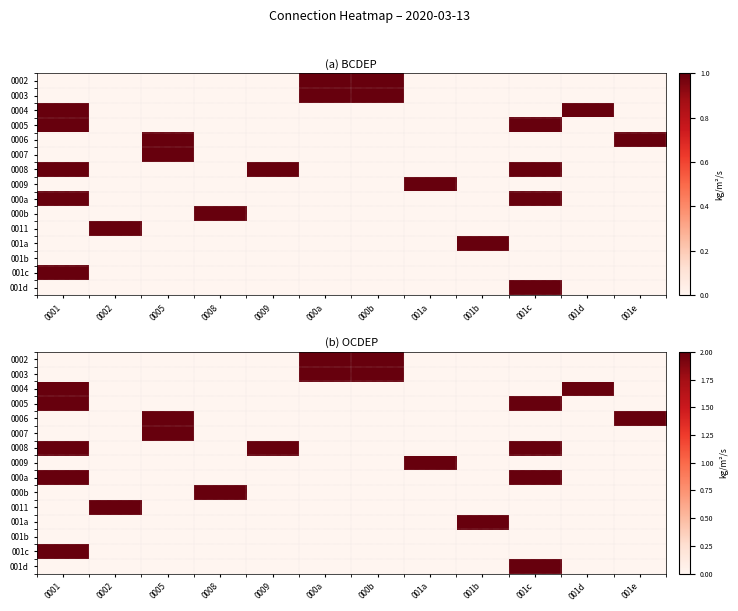

At how many categories does at least one series exceed 0?

12